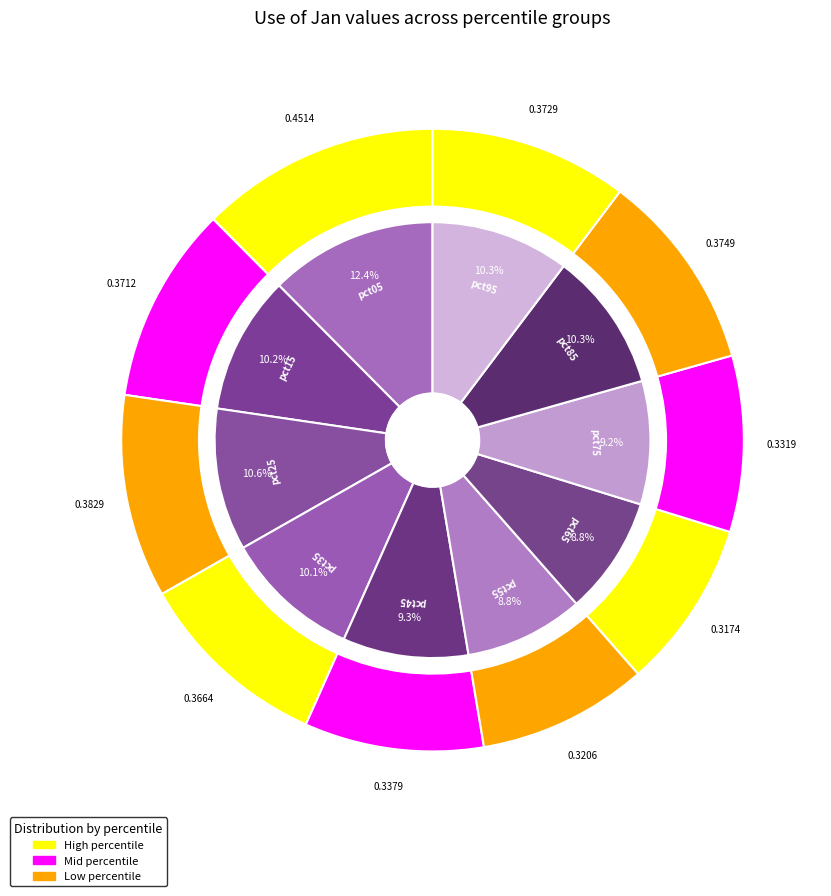

To the nearest percent, what is the difference between the largest and smallest slice percentages?

4%